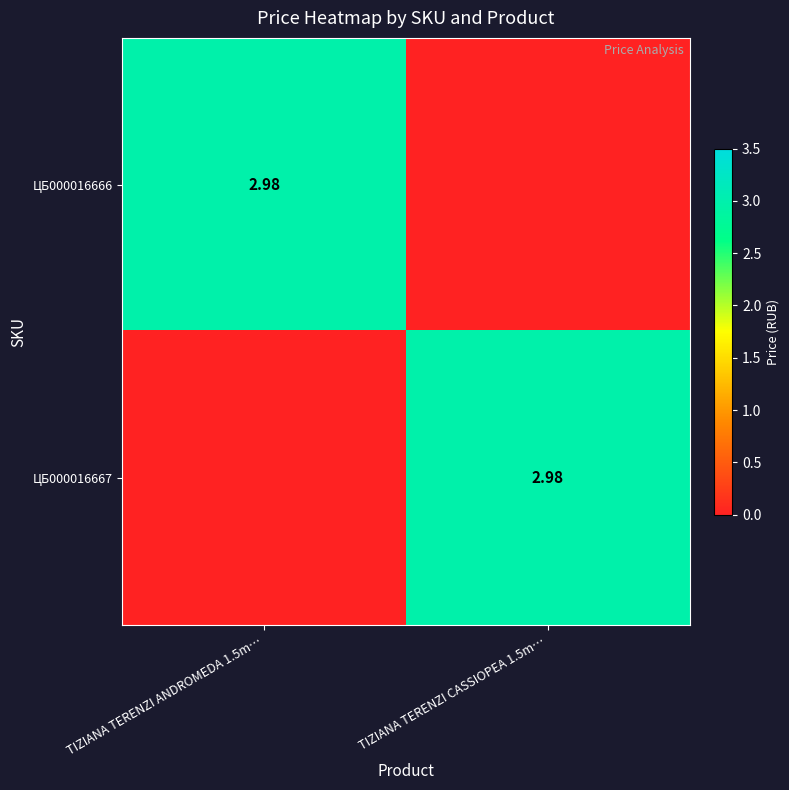

Rank the series by their maximum value, from lowest to highest.

ЦБ000016666, ЦБ000016667